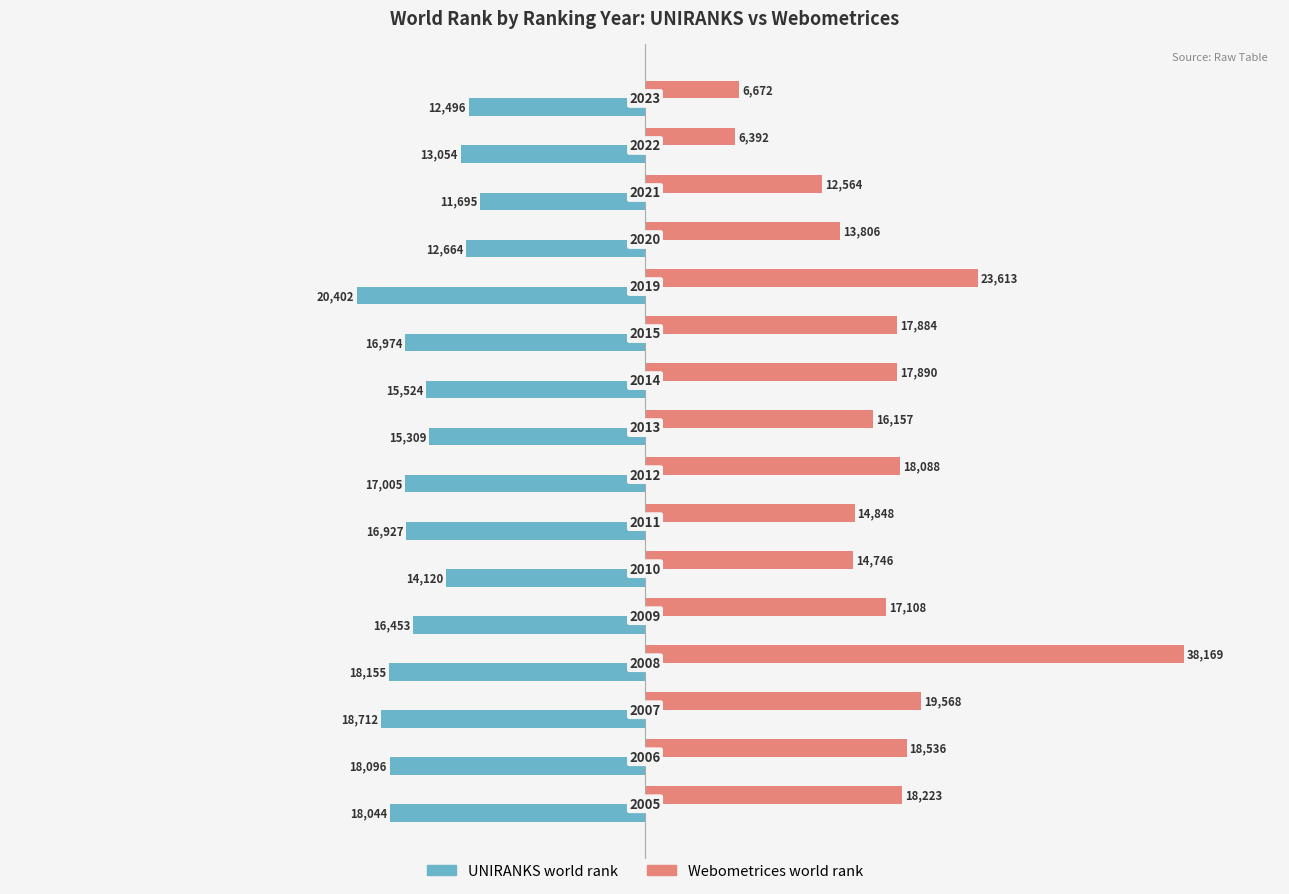

What are all the series names shown in the legend?

UNIRANKS world rank, Webometrices world rank